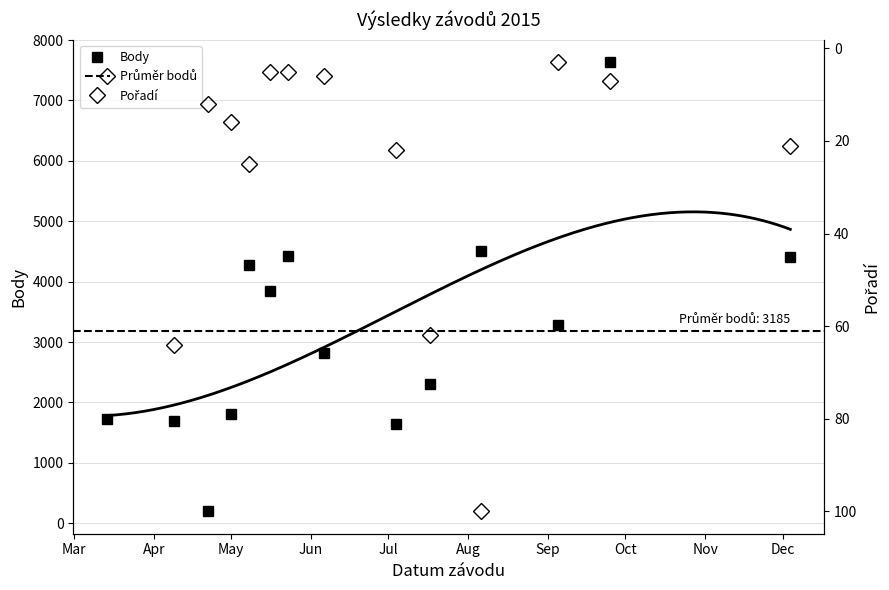

True or false: Body has more than 0 interior local peaks.

True